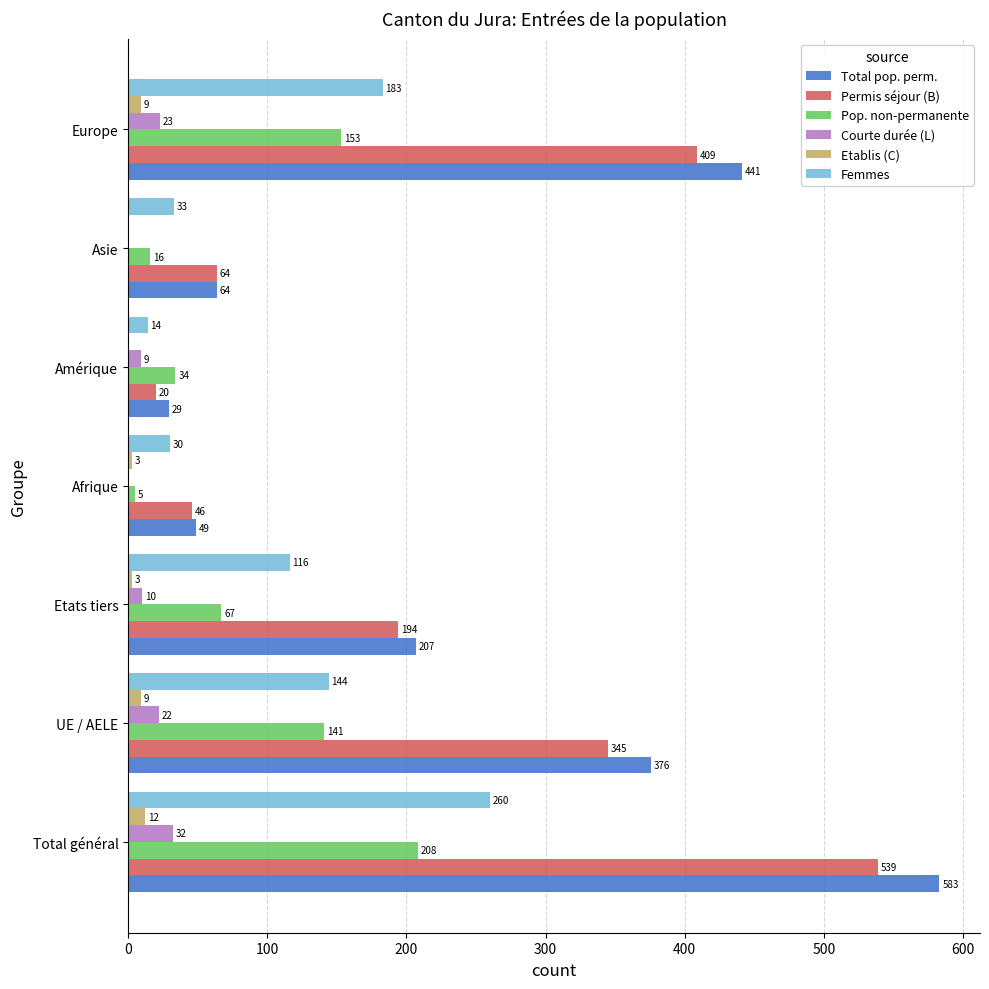

Is it true that Permis séjour (B) equals 970 at Total général?

False